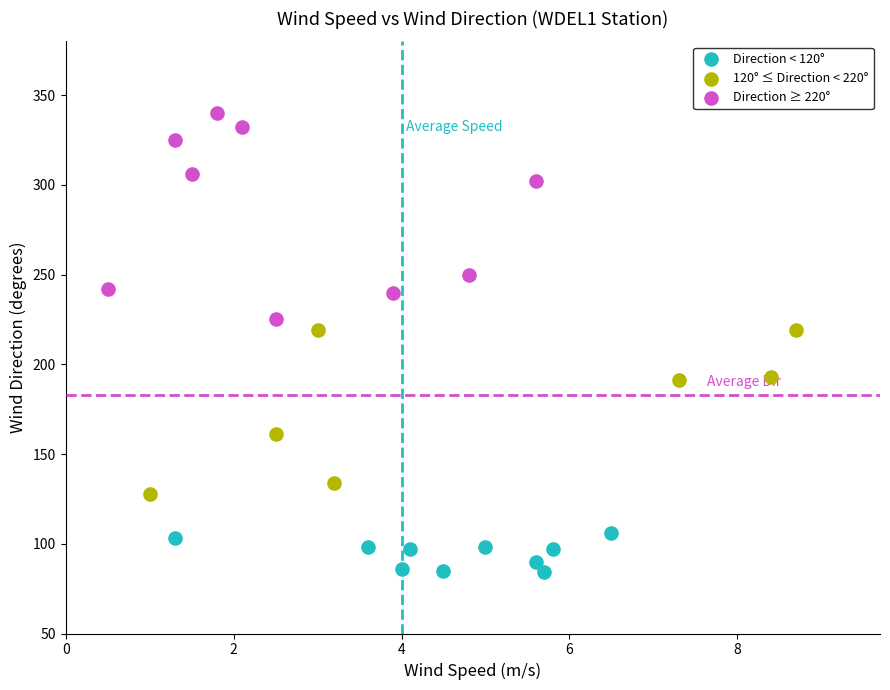

Which series has the largest Y range (max minus min)?

Direction ≥ 220°